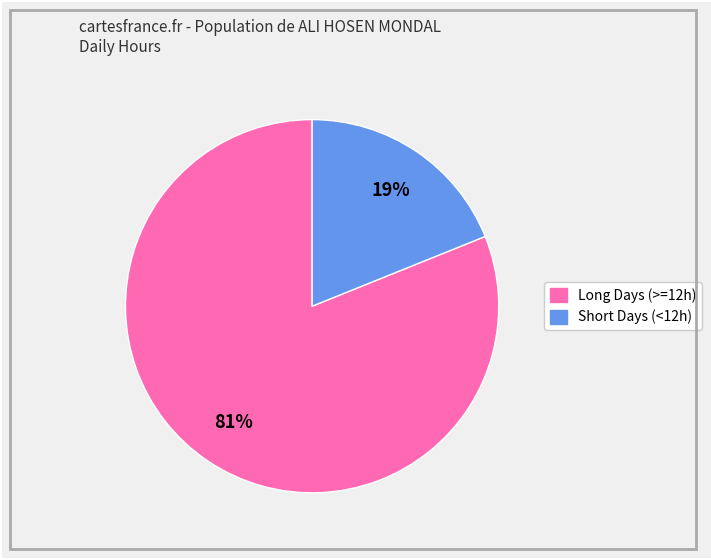

To the nearest percent, what is the difference between the largest and smallest slice percentages?

62%